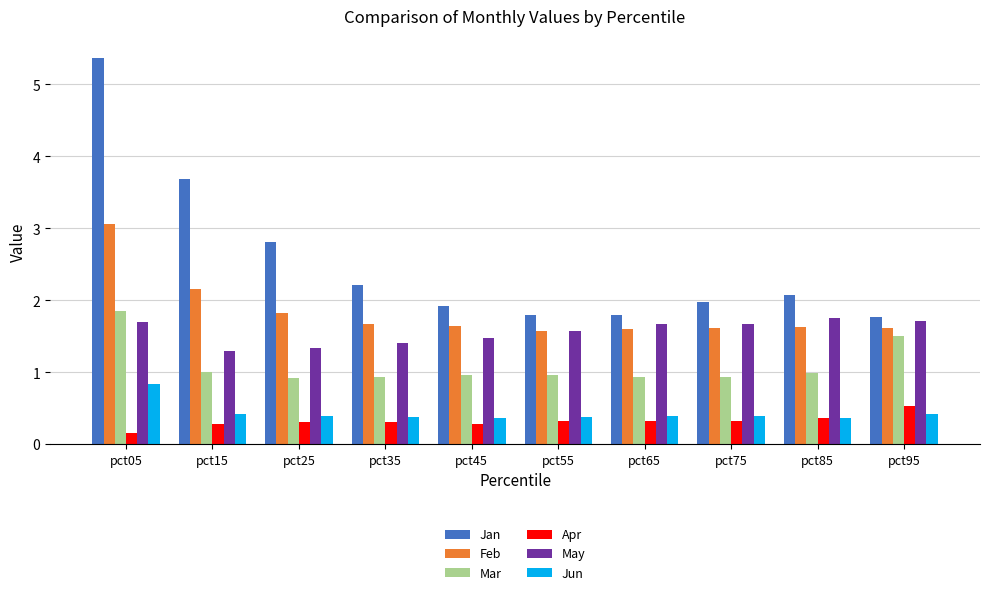

At how many categories does at least one series exceed 2?

5